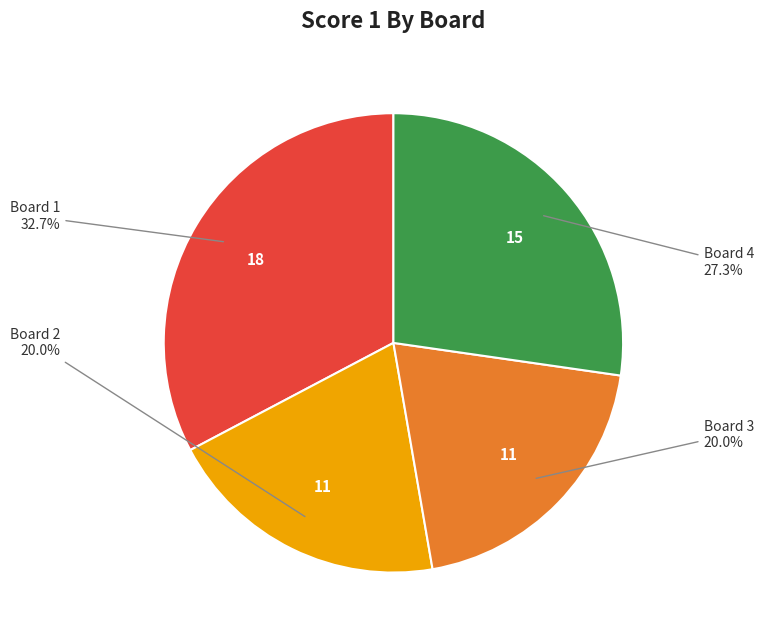

Is there any slice that represents more than half of the pie?

No